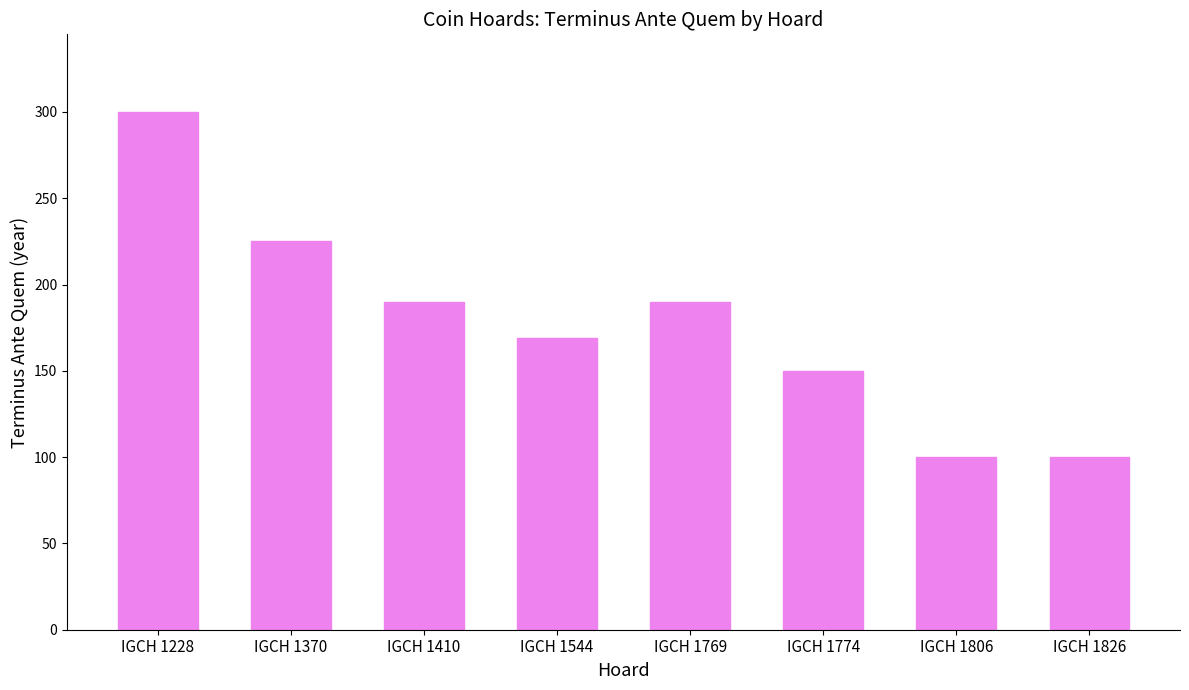

How many bars are there in total?

8